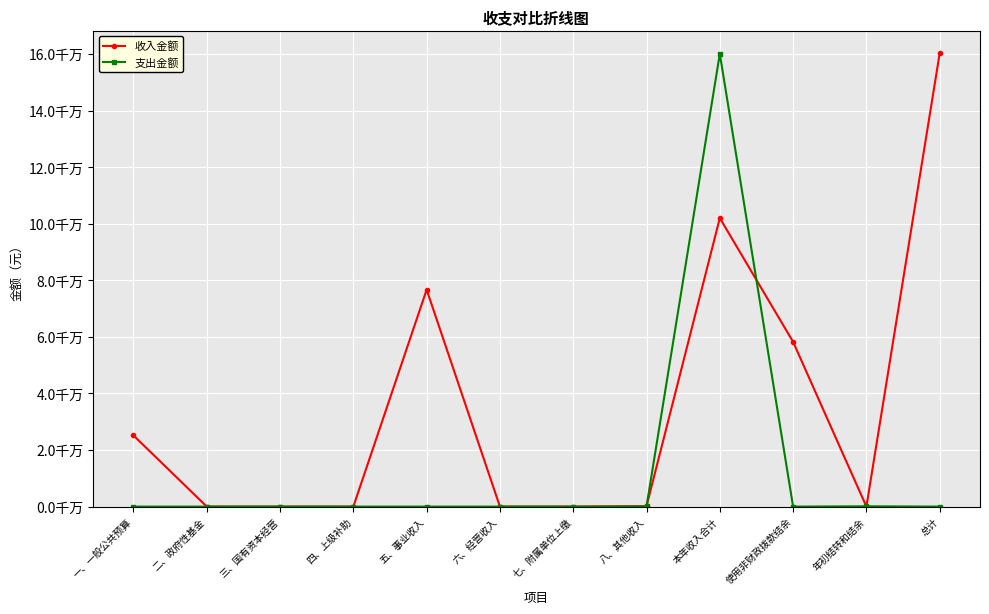

What is the label of the 10th point from the left?

使用非财政拨款结余